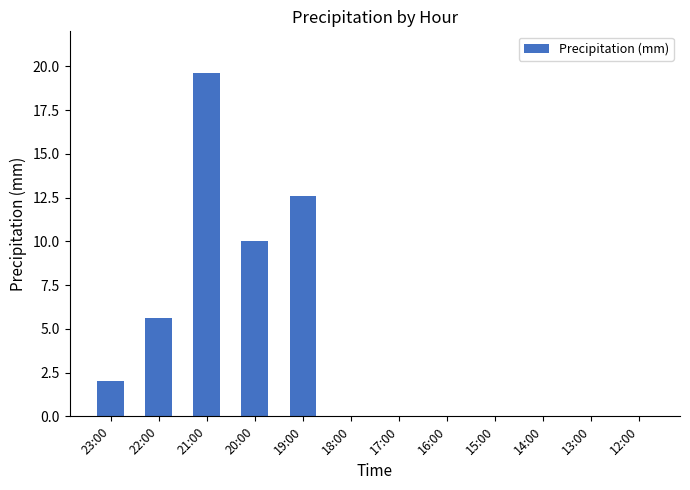

The value at 21:00 is 6.8. True or false?

False